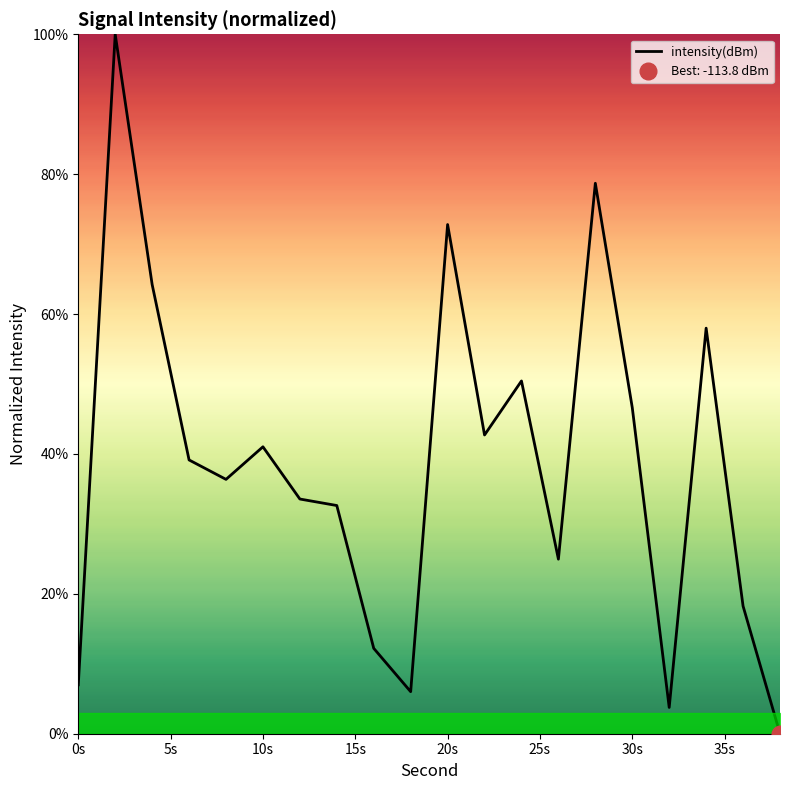

What is the highest value of the intensity(dBm) series?

100.0